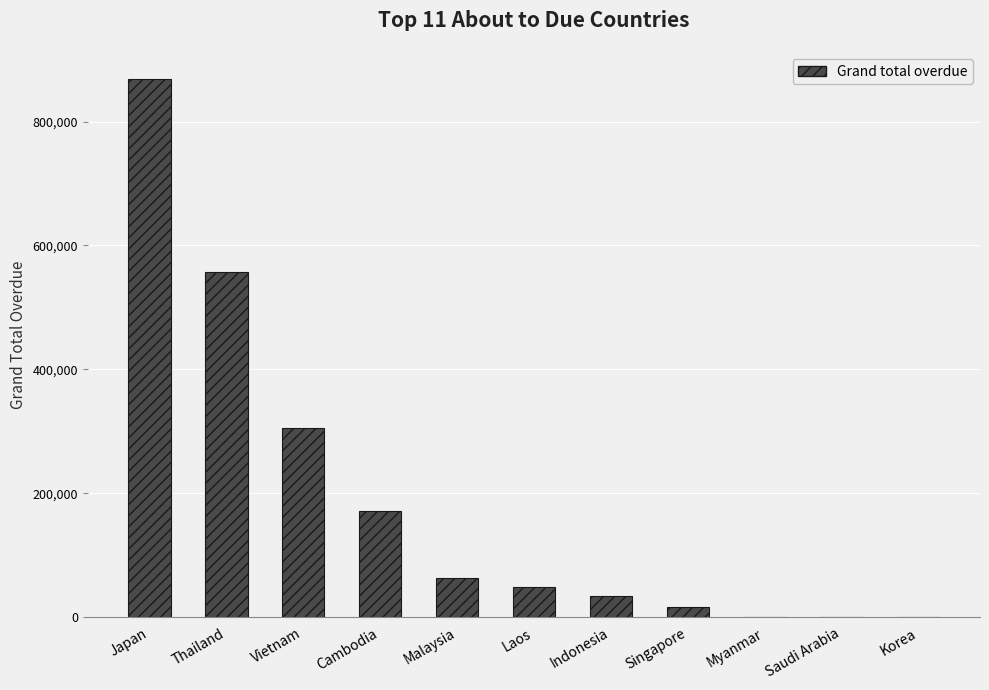

Which has a higher value, Cambodia or Saudi Arabia?

Cambodia